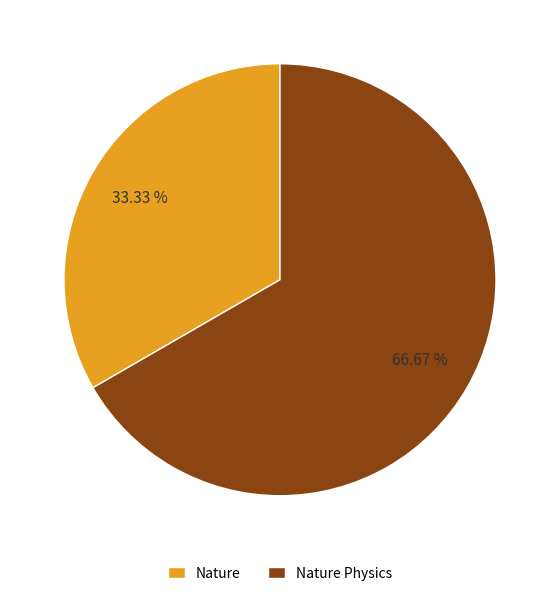

True or false: Nature Physics accounts for 79% of the total.

False